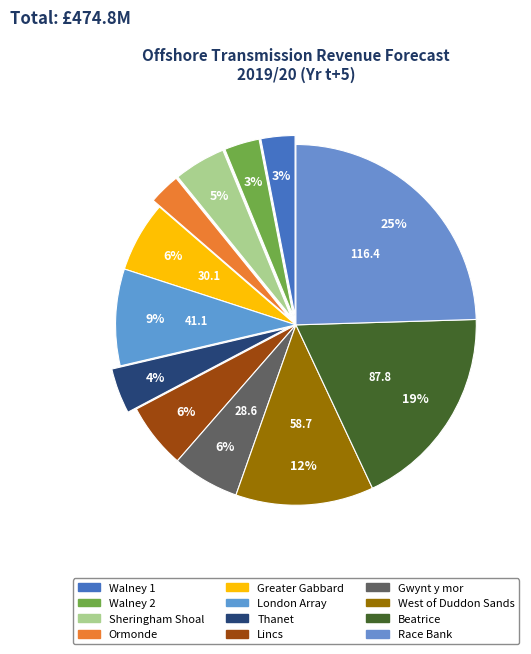

To the nearest percent, what percentage of the pie is Thanet?

4%